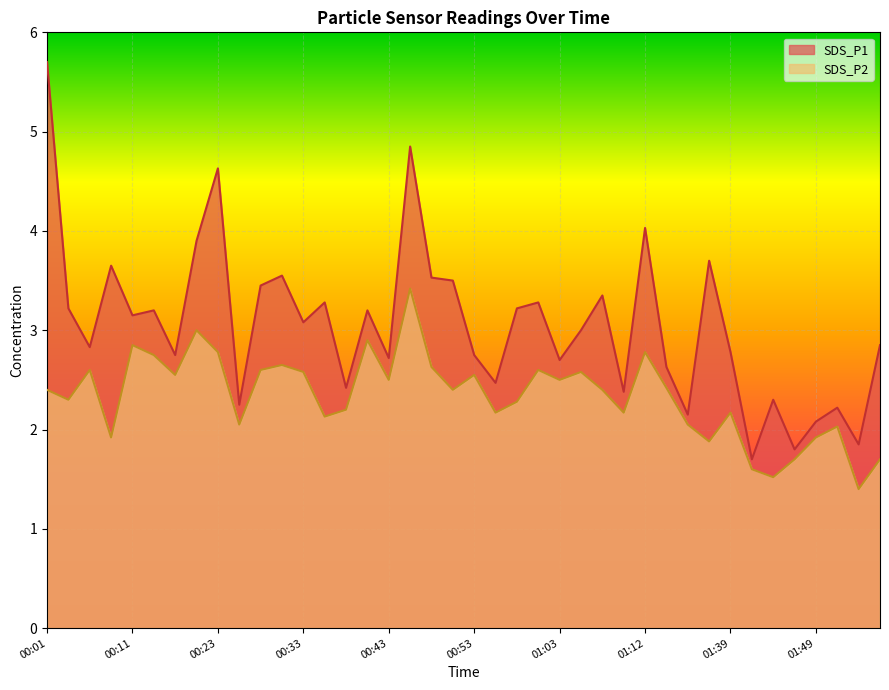

Between 00:01 and 01:10, which series saw the biggest shift?

SDS_P1